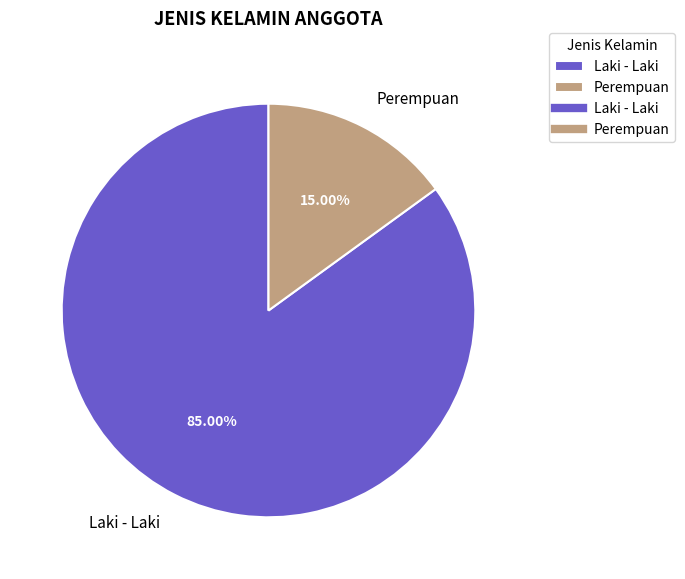

Which category has the smallest portion of the pie?

Perempuan